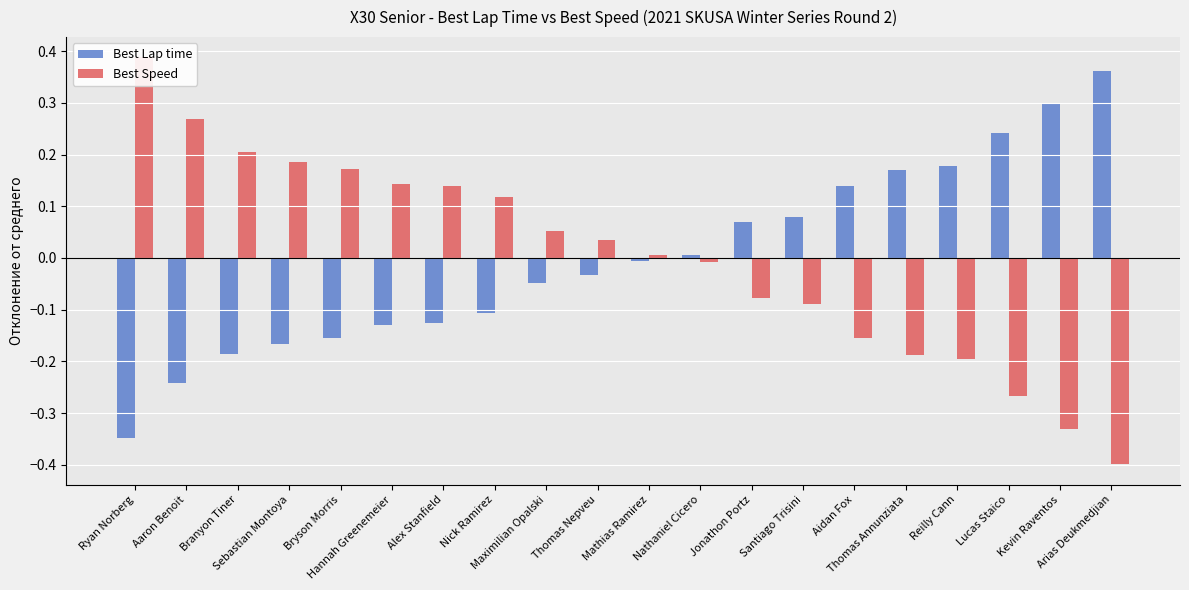

How many positive values does the Best Speed series have?

11